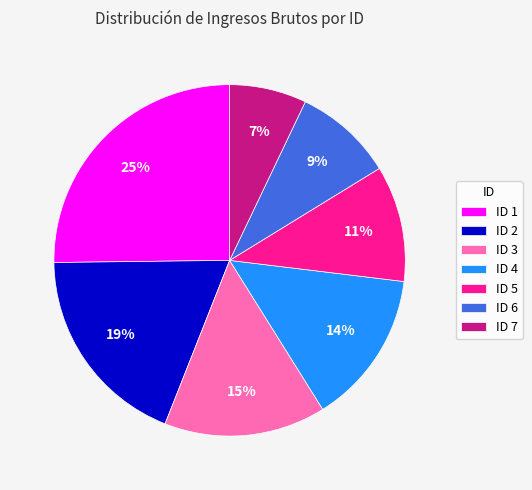

Rank the categories by value from lowest to highest.

ID 7, ID 6, ID 5, ID 4, ID 3, ID 2, ID 1